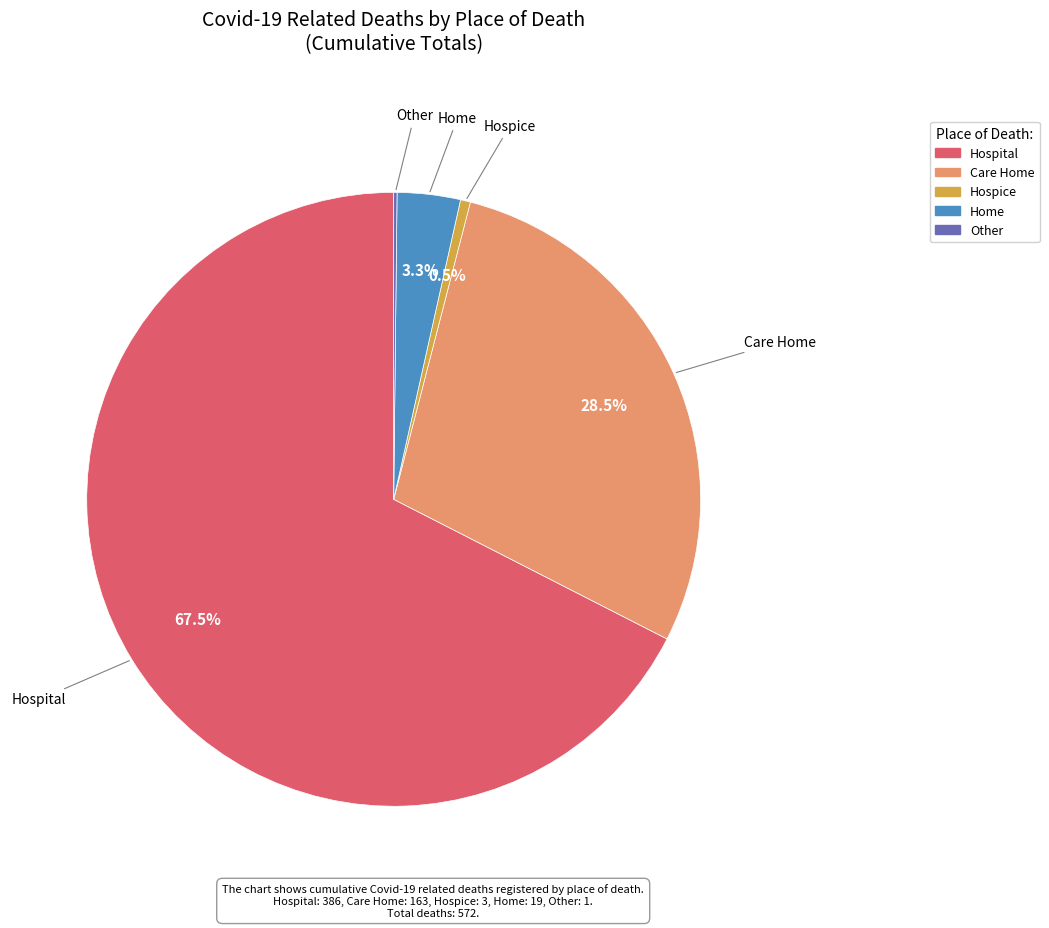

Which has a higher value, Care Home or Hospital?

Hospital